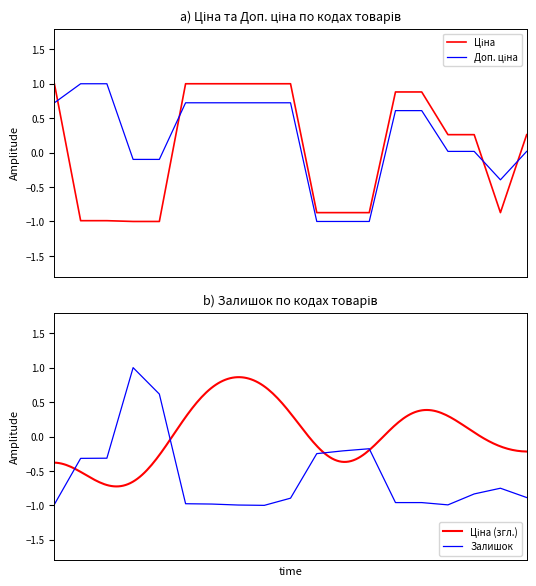

In Доп. ціна, how many points are lower than both neighbors (excluding endpoints)?

1